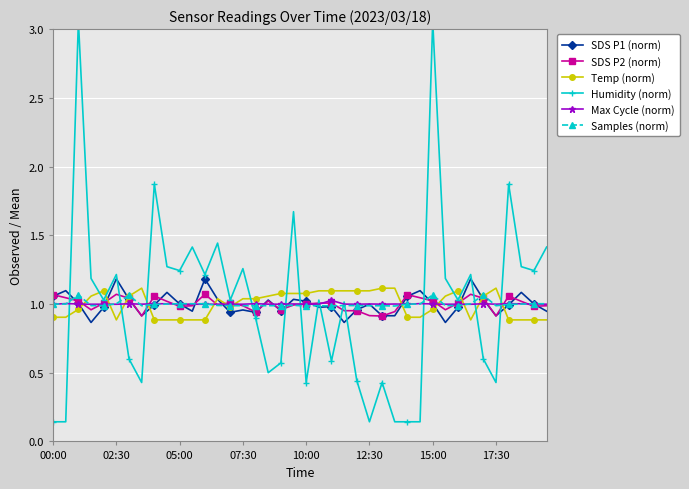

Is it true that SDS P2 (norm) equals 1.6 at 02:30?

False